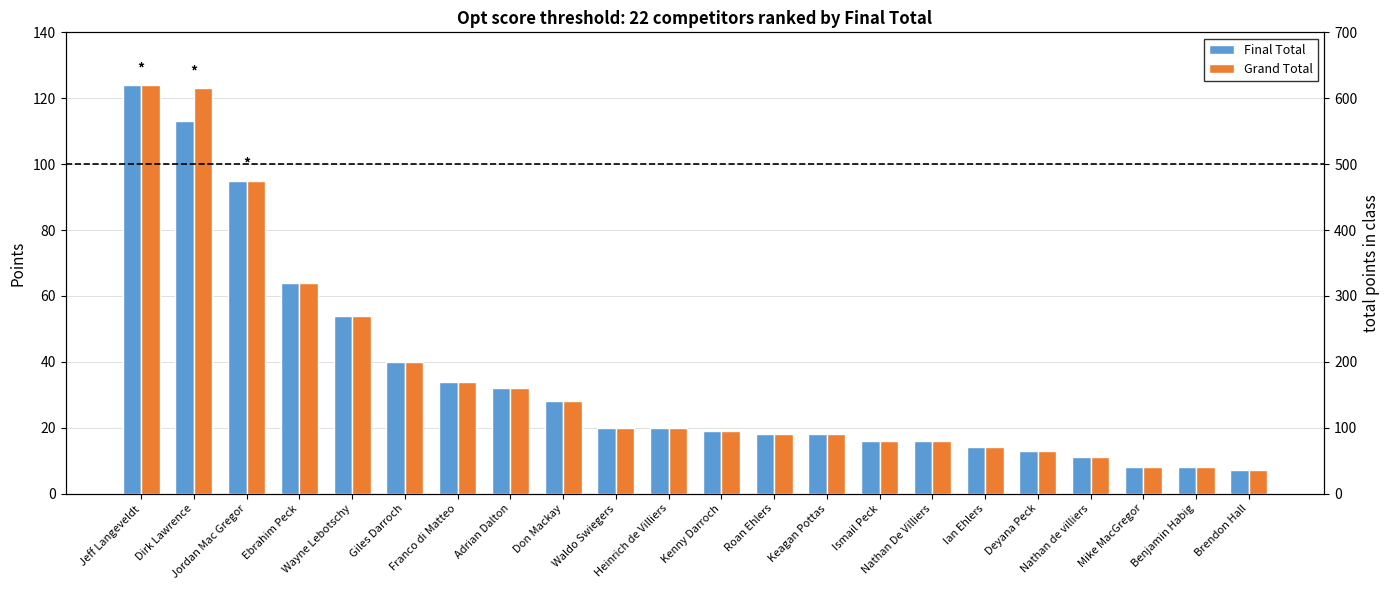

Is it true that Final Total equals 179 at Jeff Langeveldt?

False